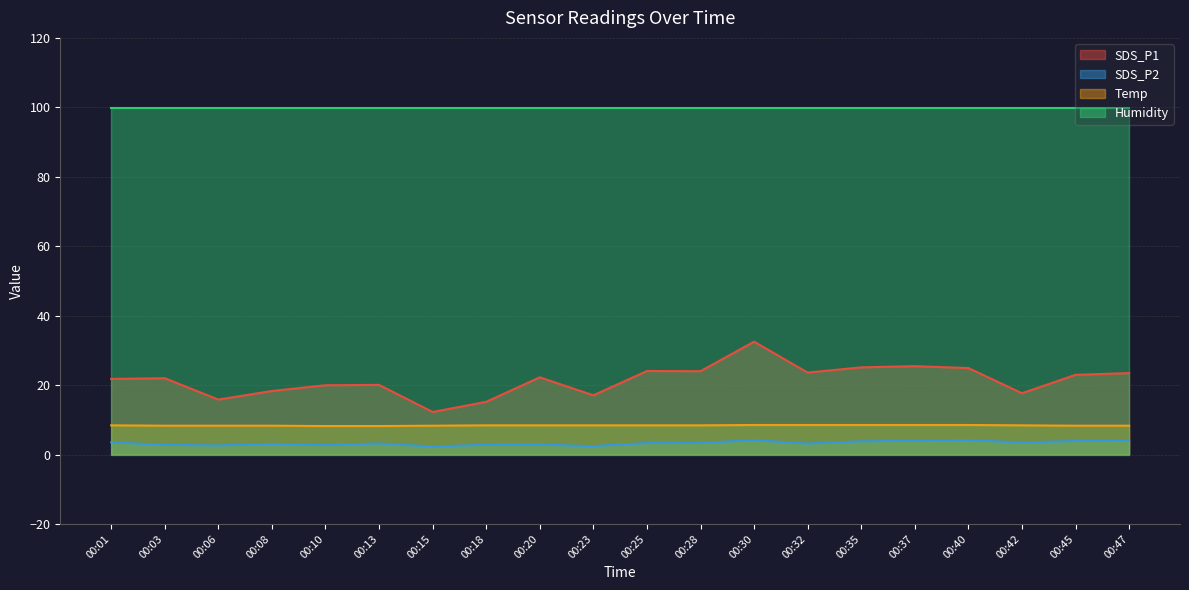

What is the approximate value of Temp at 00:08?

8.3